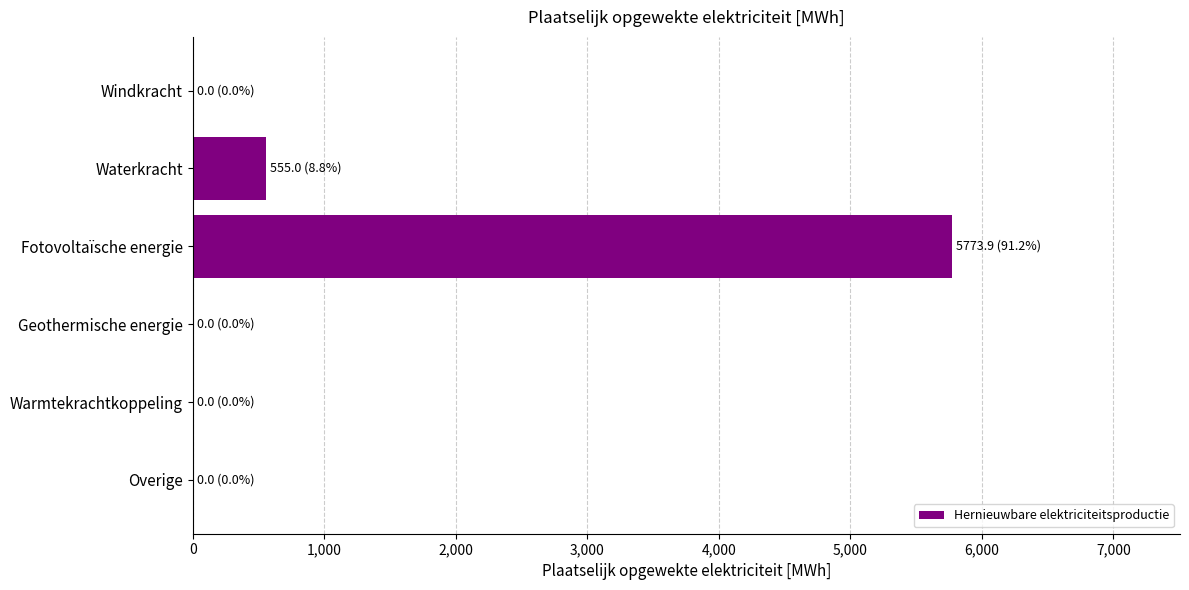

Reading top to bottom, transcribe all the data shown in this chart.

Windkracht=0.0	Waterkracht=555.0	Fotovoltaïsche energie=5773.9	Geothermische energie=0.0	Warmtekrachtkoppeling=0.0	Overige=0.0